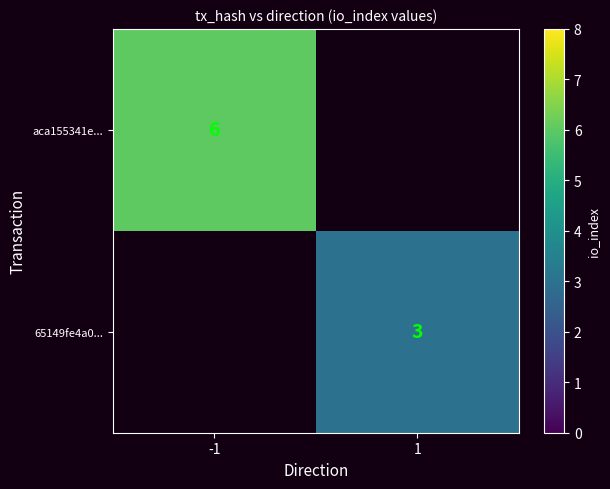

Which label corresponds to the largest value in the chart?

-1